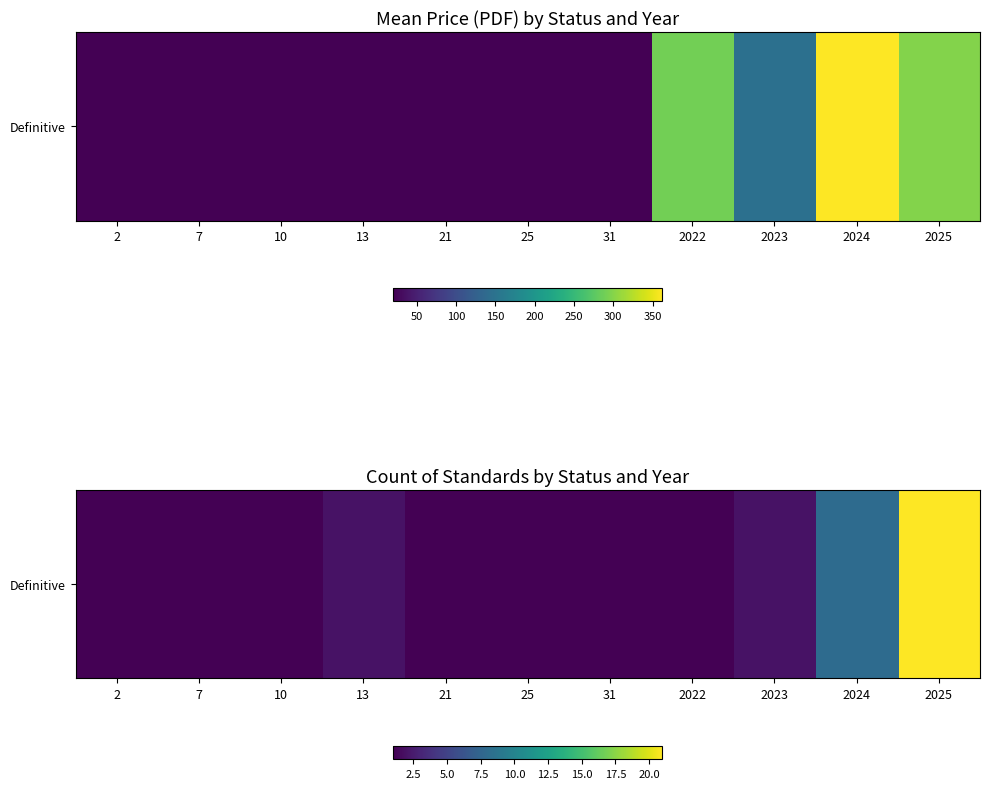

Which category has the lowest value across all series?

2